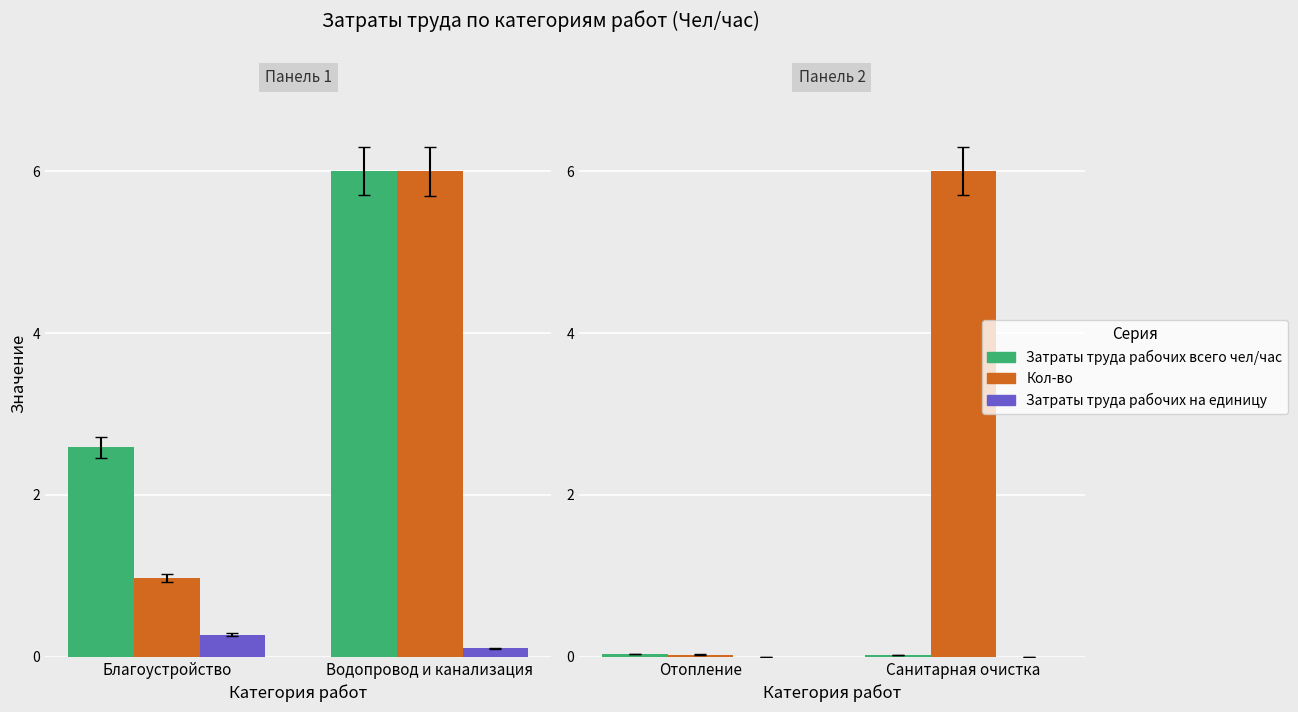

How many categories are shown in the chart?

2